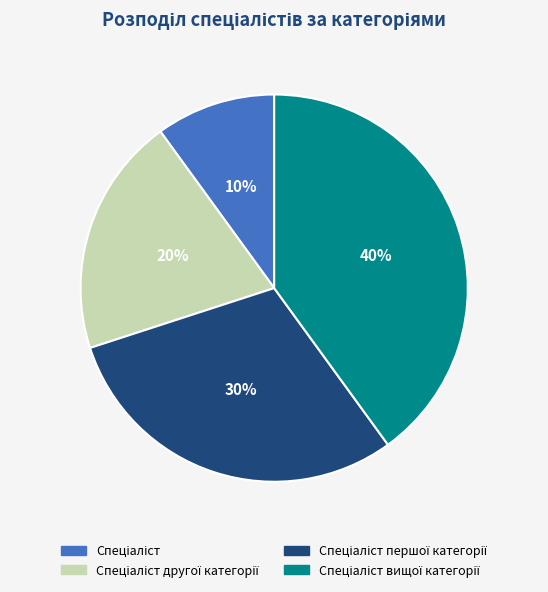

Is there any slice that represents more than half of the pie?

No